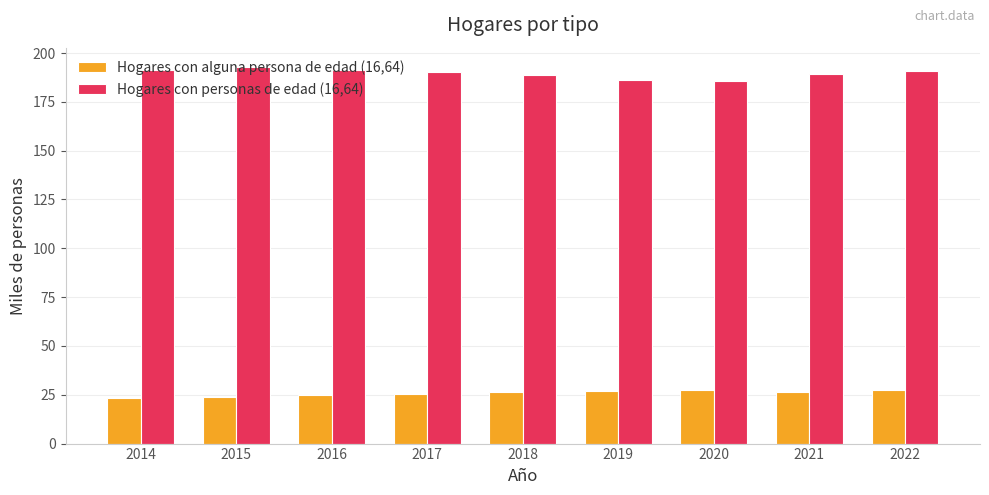

Rank the series at 2017 from highest to lowest value.

Hogares con personas de edad (16,64), Hogares con alguna persona de edad (16,64)